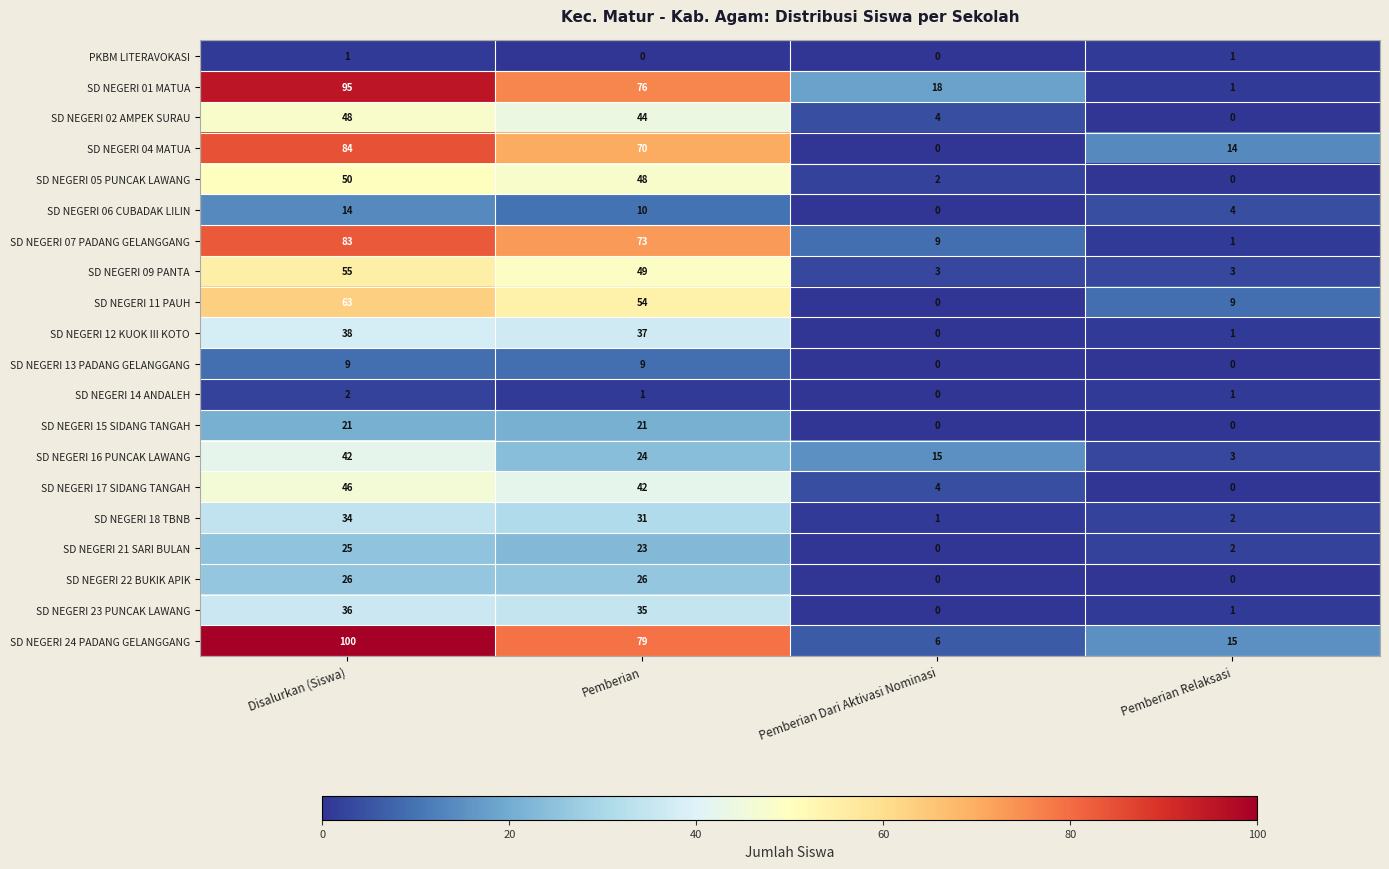

What is the greatest value displayed?

100